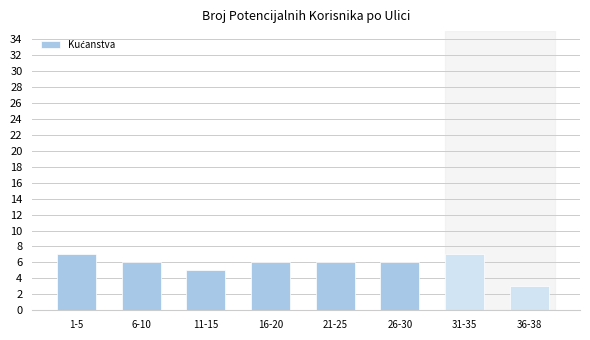

What is the change in value from 1-5 to 26-30?

-1